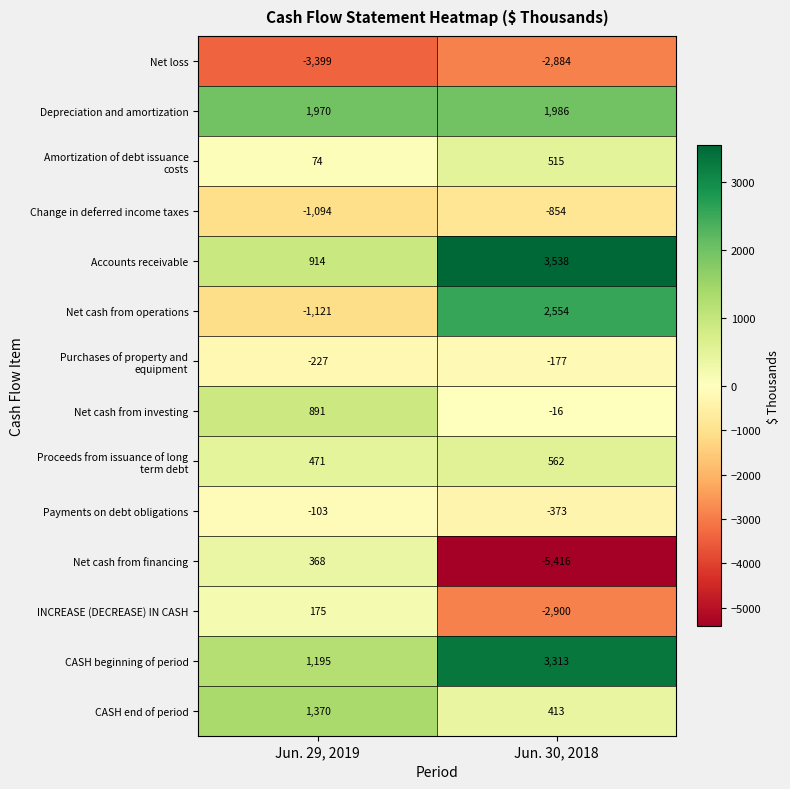

Which category has the highest value across all series?

Jun. 30, 2018